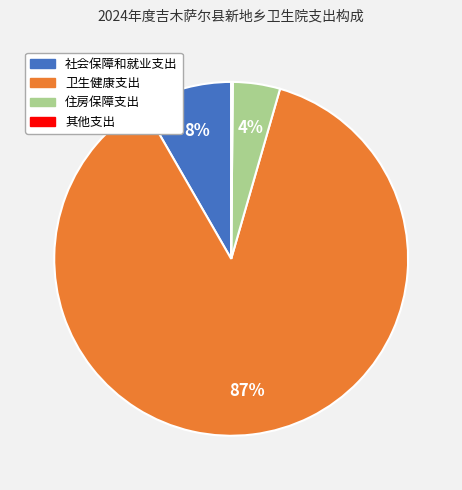

To the nearest percent, what is the combined percentage of 住房保障支出 and 卫生健康支出?

92%